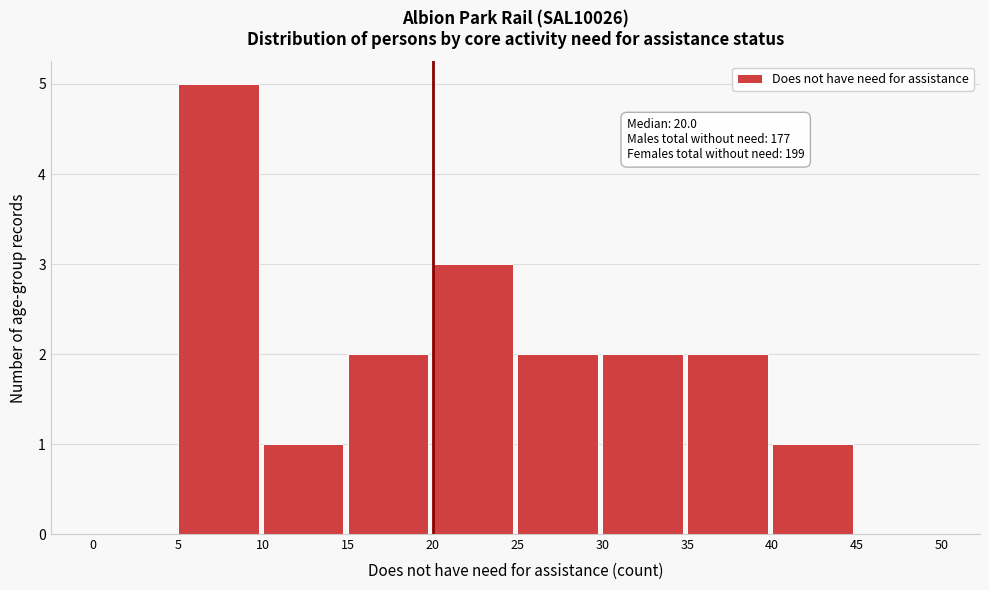

Over which range of the x-axis is the bar tallest?

5 to 10